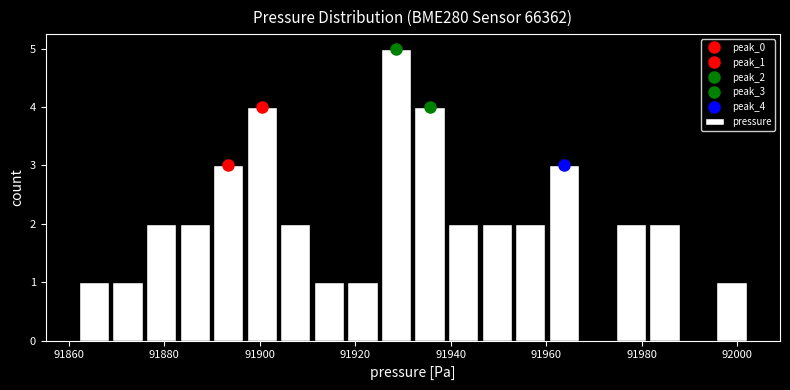

Read against the x-axis, roughly where is the centre of the tallest bar?

91928